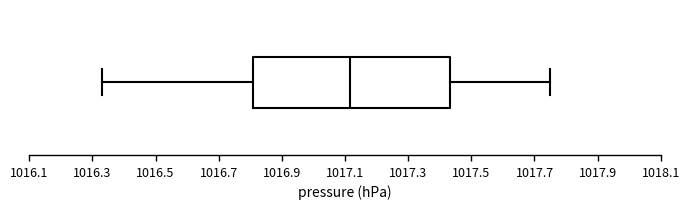

Transcribe this box plot: give where the median line is, the range the box spans, and where the two whiskers end, as read against the x-axis. The values are not printed on the chart, so give them approximately, as read against the axis.

median 1017.12, box 1016.80 to 1017.44, whiskers 1016.34 to 1017.76